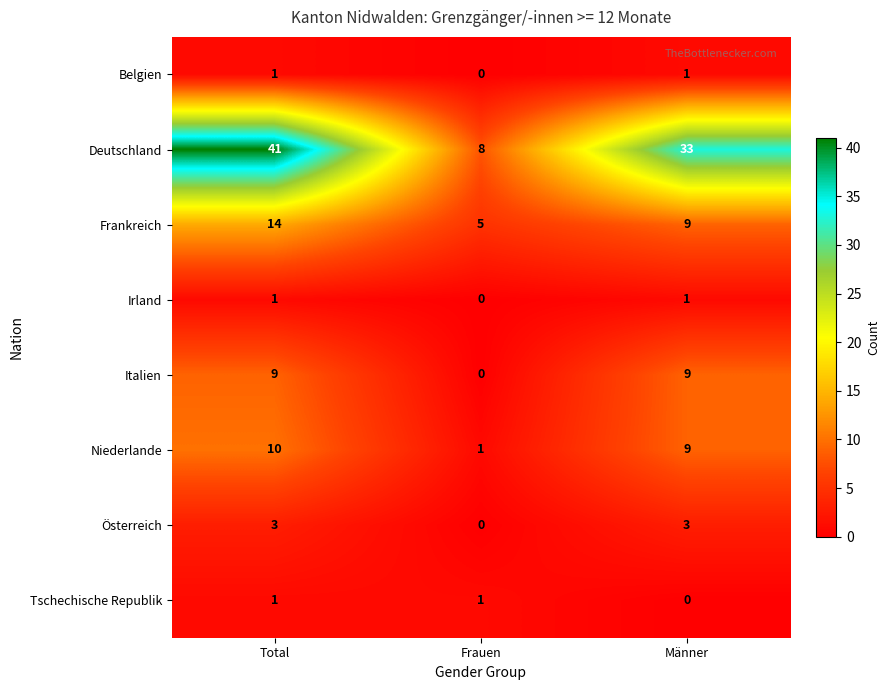

Reading left to right, list all the values displayed in this chart.

Belgien: 1	0	1
Deutschland: 41	8	33
Frankreich: 14	5	9
Irland: 1	0	1
Italien: 9	0	9
Niederlande: 10	1	9
Österreich: 3	0	3
Tschechische Republik: 1	1	0